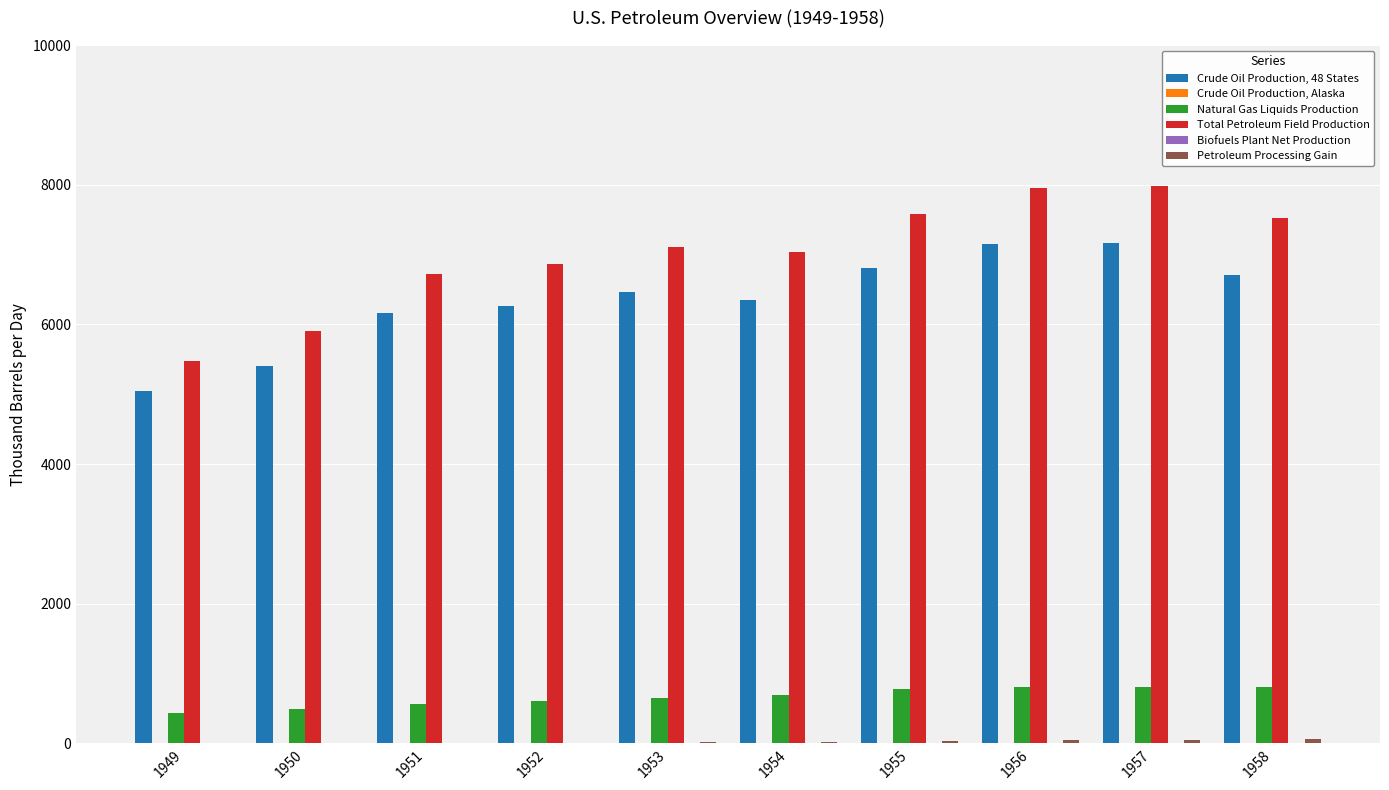

Are the bars grouped side by side (vs. stacked)?

Yes